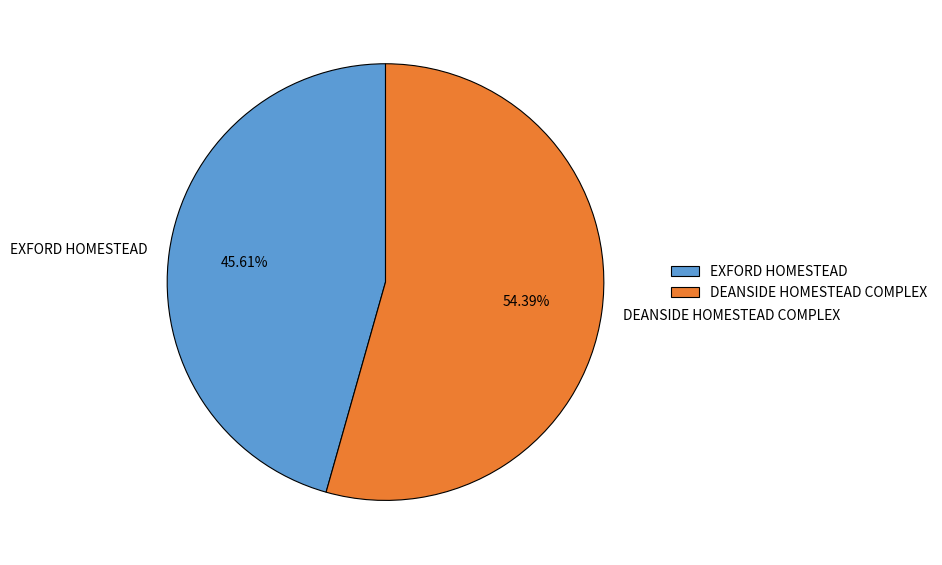

The DEANSIDE HOMESTEAD COMPLEX slice represents 62% of the pie. True or false?

False